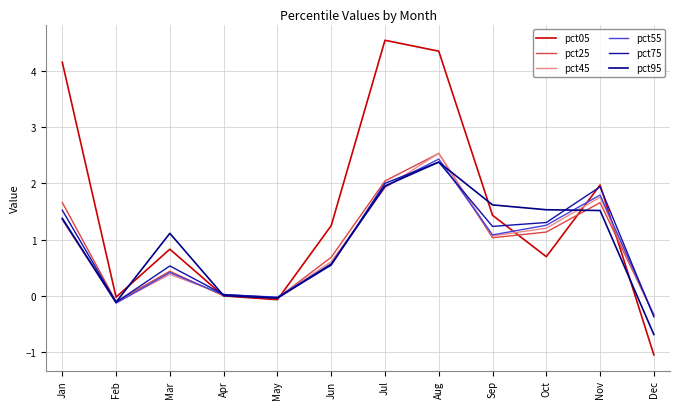

At which label does pct55 reach its peak?

Aug